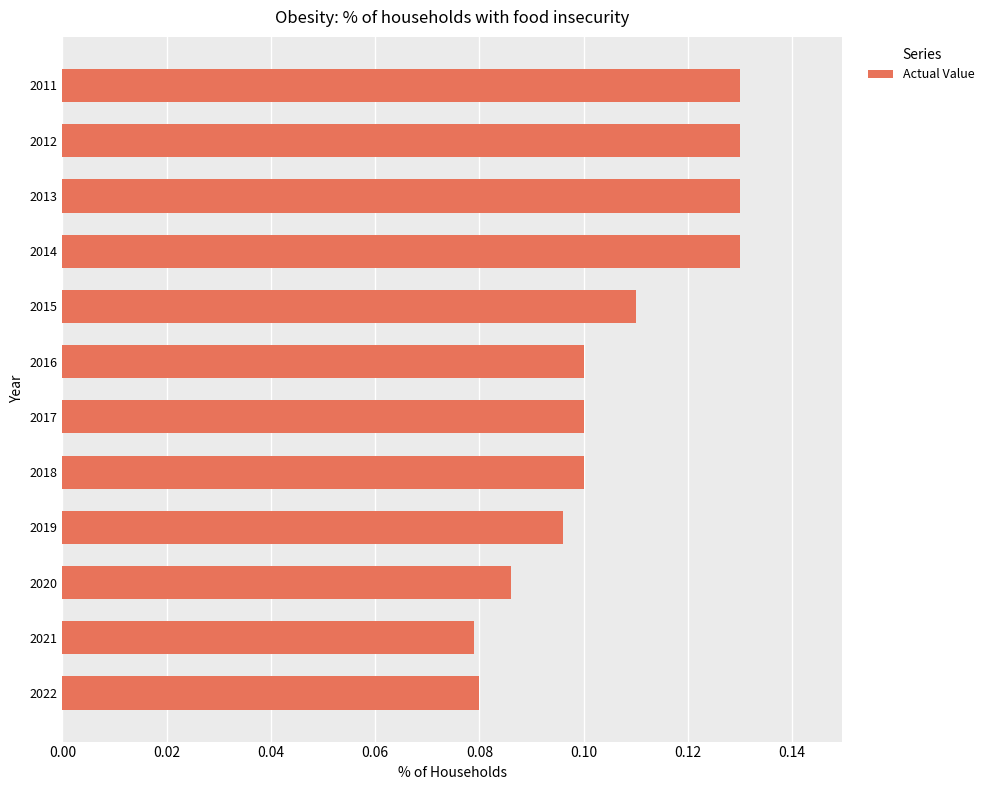

Which has a higher value, 2017 or 2013?

2013